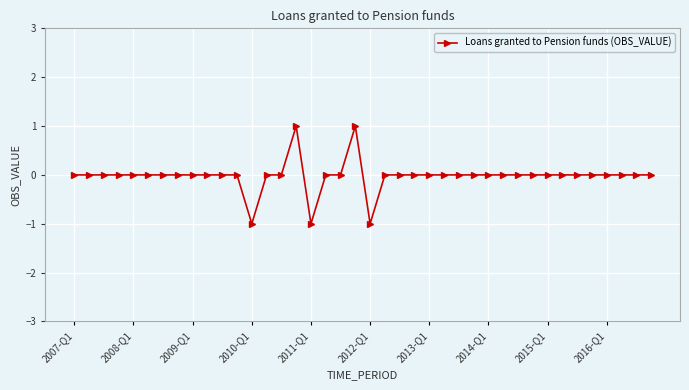

Reading left to right, transcribe all the data shown in this chart.

0	0	0	0	0	0	0	0	0	0	0	0	-1	0	0	1	-1	0	0	1	-1	0	0	0	0	0	0	0	0	0	0	0	0	0	0	0	0	0	0	0